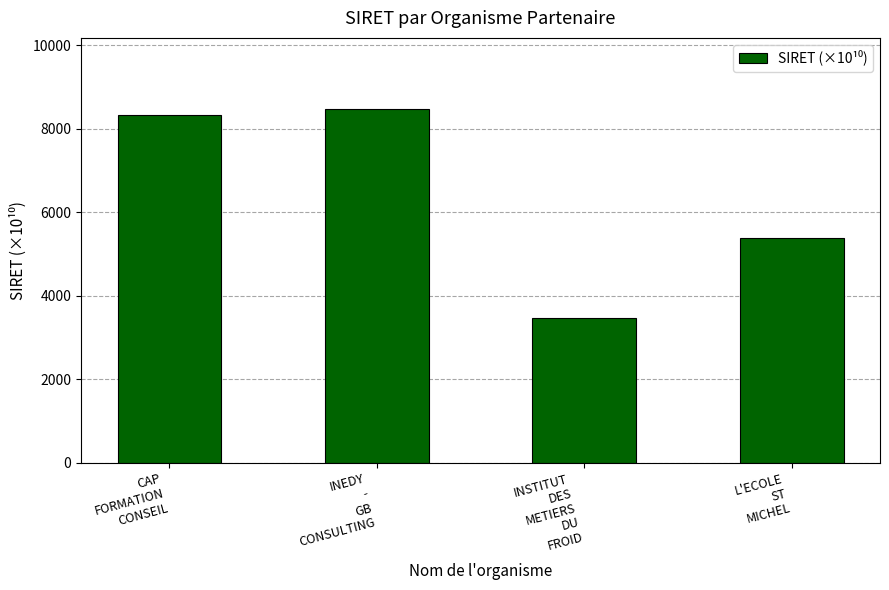

Where does the data first go above 8336?

CAP
FORMATION
CONSEIL